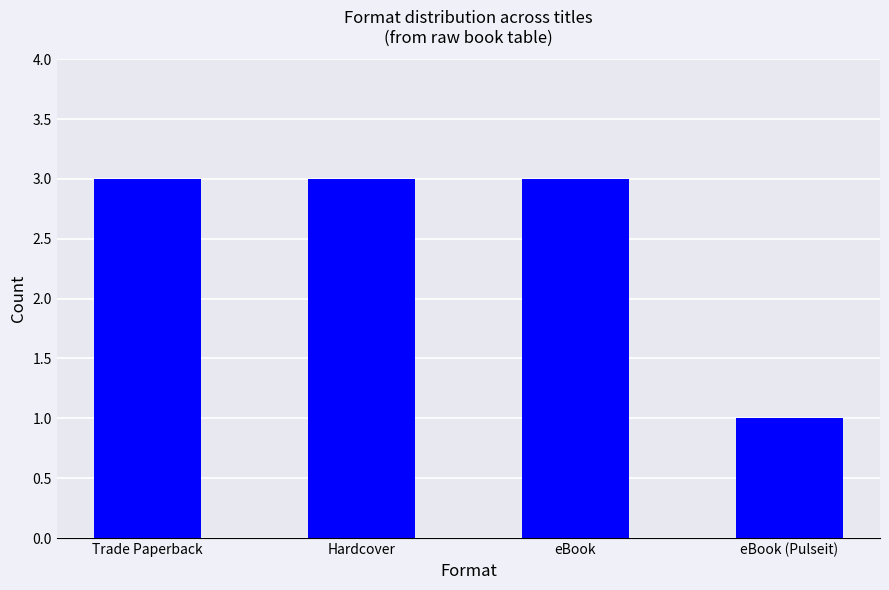

What value does the data have at Trade Paperback?

3